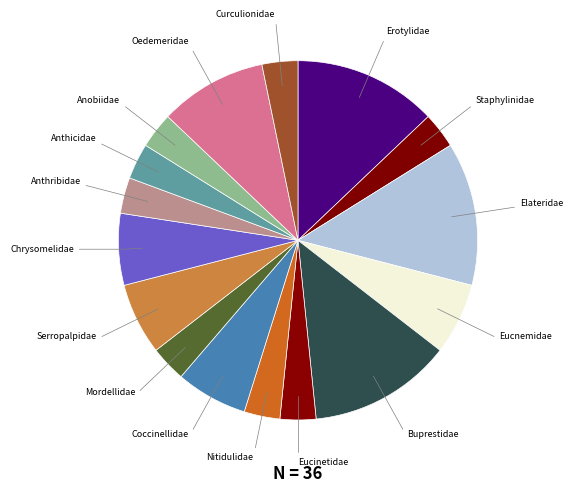

To the nearest percent, what is the difference between the largest and smallest slice percentages?

10%